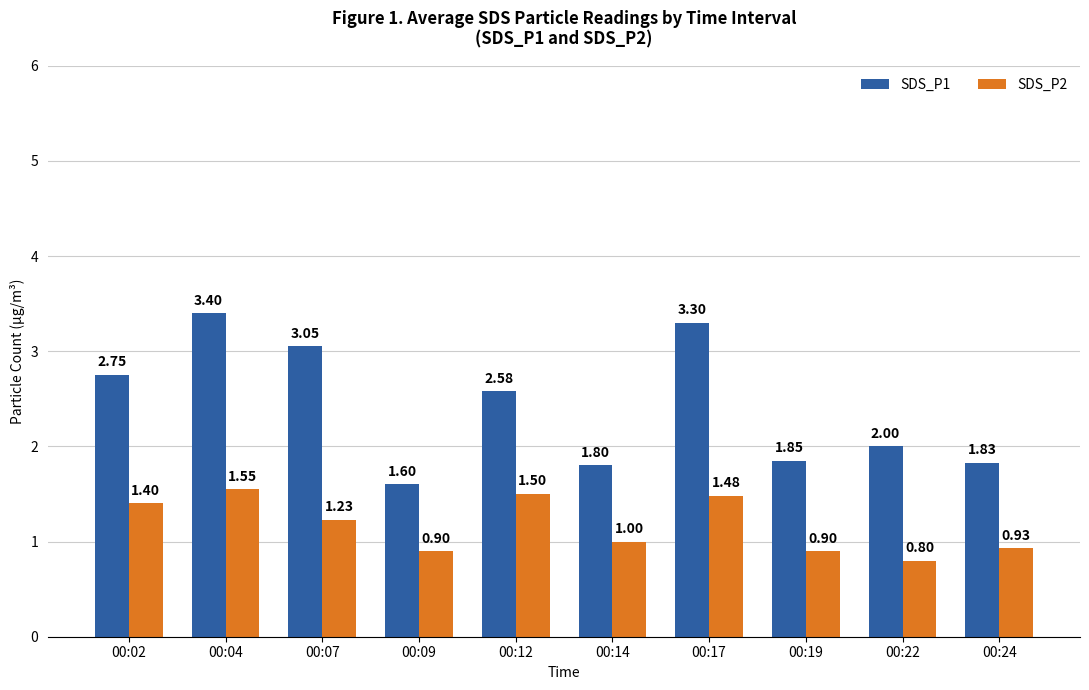

Are the bars grouped side by side (vs. stacked)?

Yes